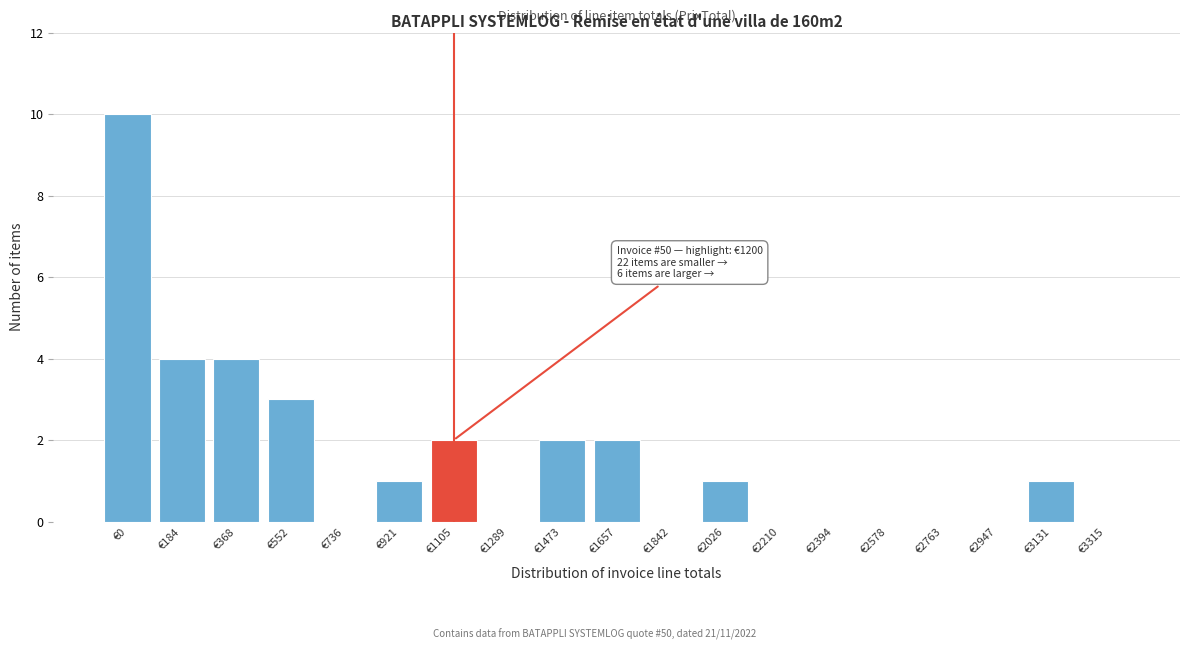

Reading right to left, what are all the values shown in this chart?

€3315=0	€3131=1	€2947=0	€2763=0	€2578=0	€2394=0	€2210=0	€2026=1	€1842=0	€1657=2	€1473=2	€1289=0	€1105=2	€921=1	€736=0	€552=3	€368=4	€184=4	€0=10